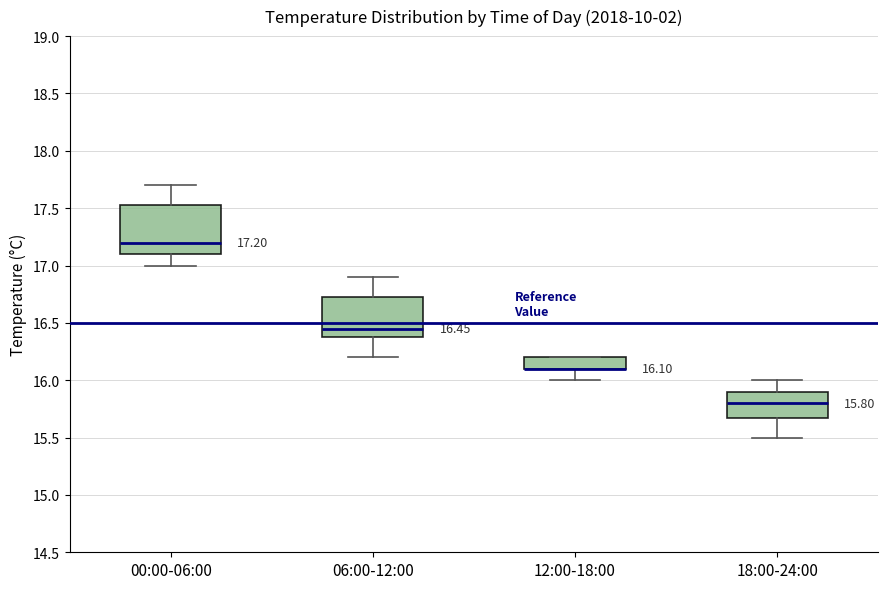

Comparing the boxes themselves (not the whiskers), which one is the tallest?

00:00-06:00